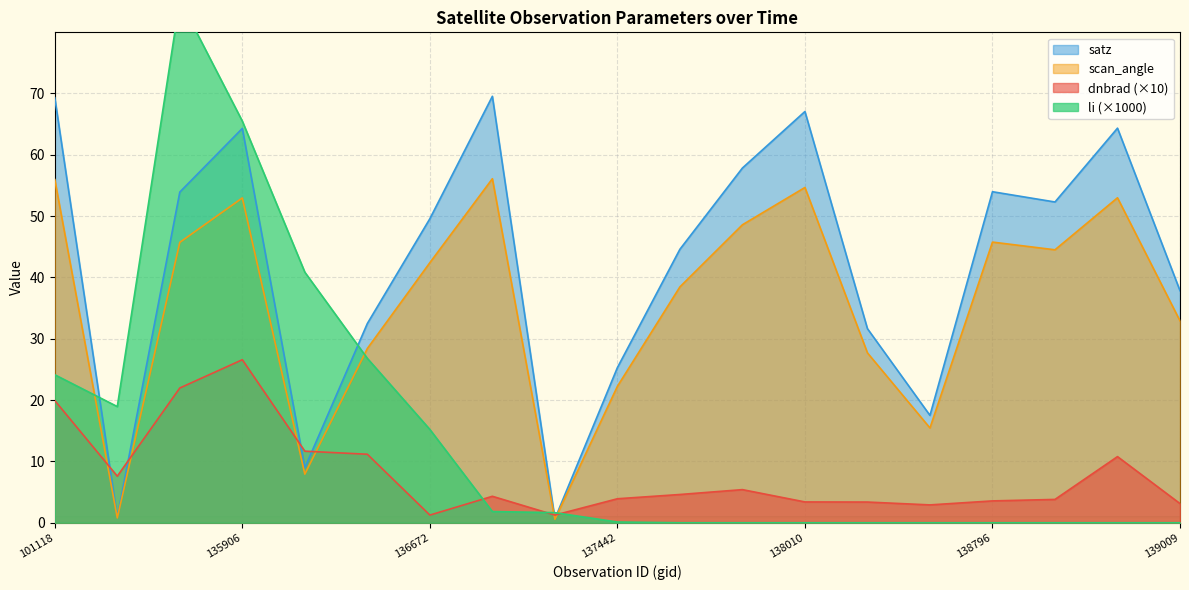

True or false: li has more than 1 interior local peaks.

True